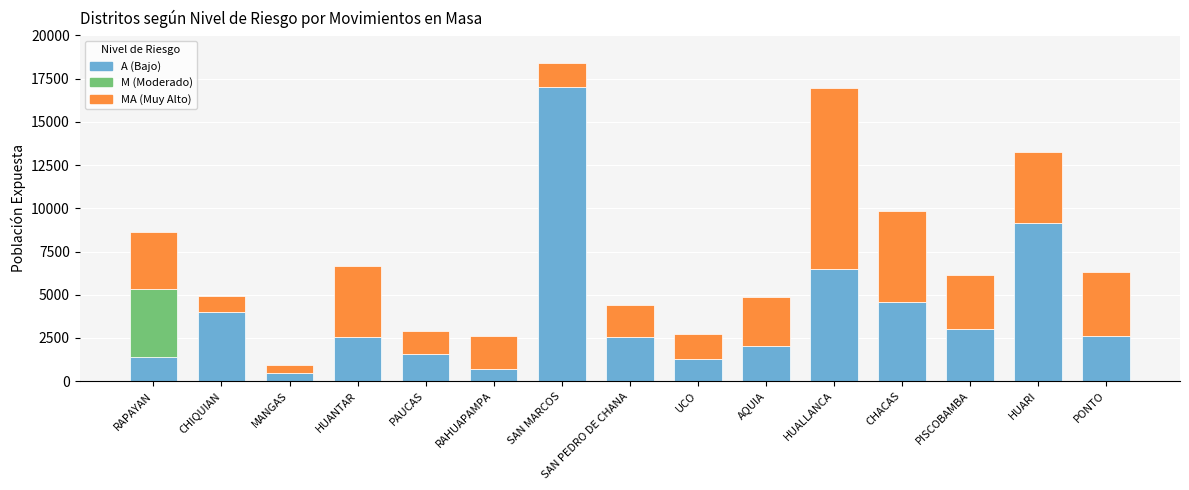

The A (Bajo) series shows 1406 at RAPAYAN. True or false?

True